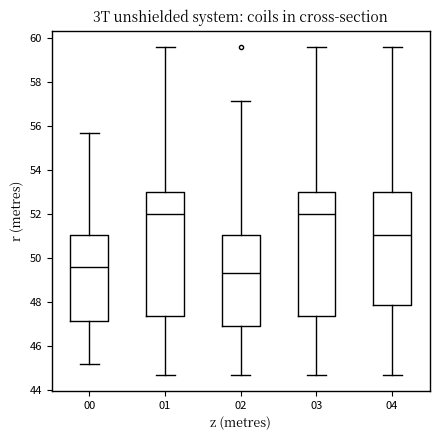

Which box's median line is the lowest?

02